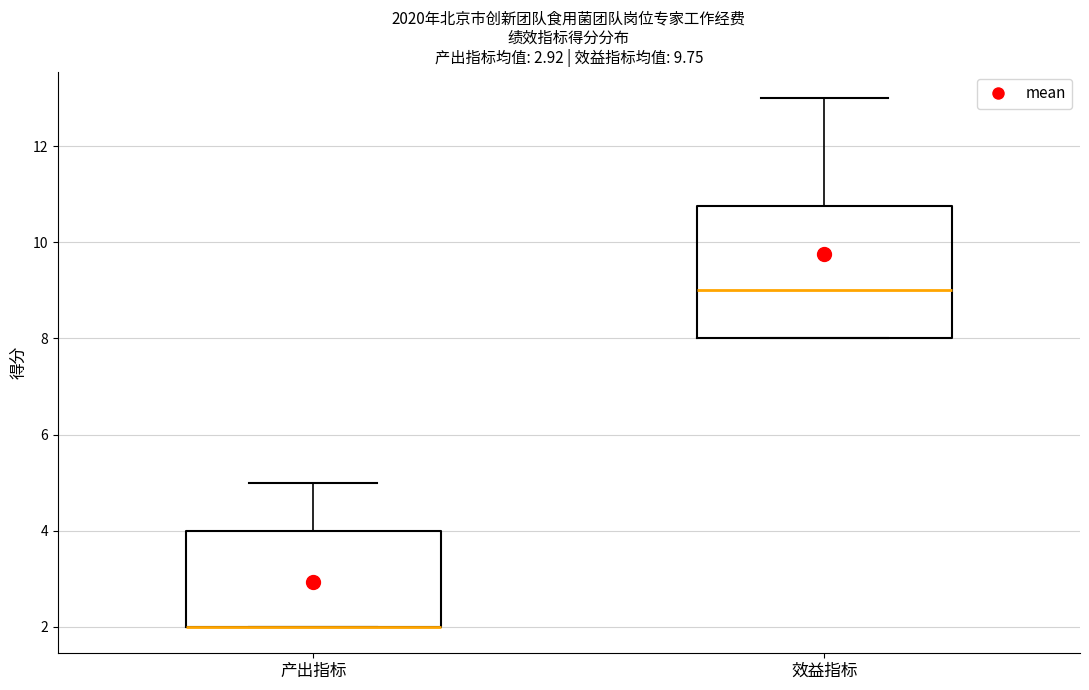

Where is the upper edge of the box for 产出指标 on the y-axis? The values are not printed on the chart, so give them approximately, as read against the axis.

4.0